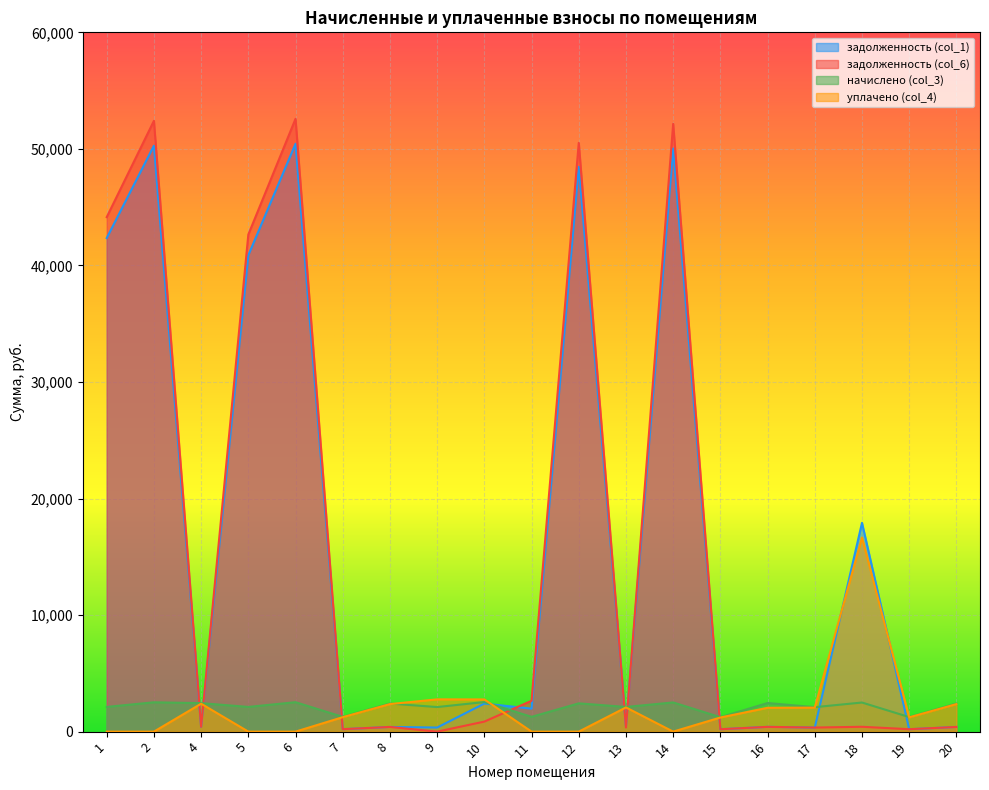

What are all the series names shown in the legend?

задолженность (col_1), задолженность (col_6), начислено (col_3), уплачено (col_4)